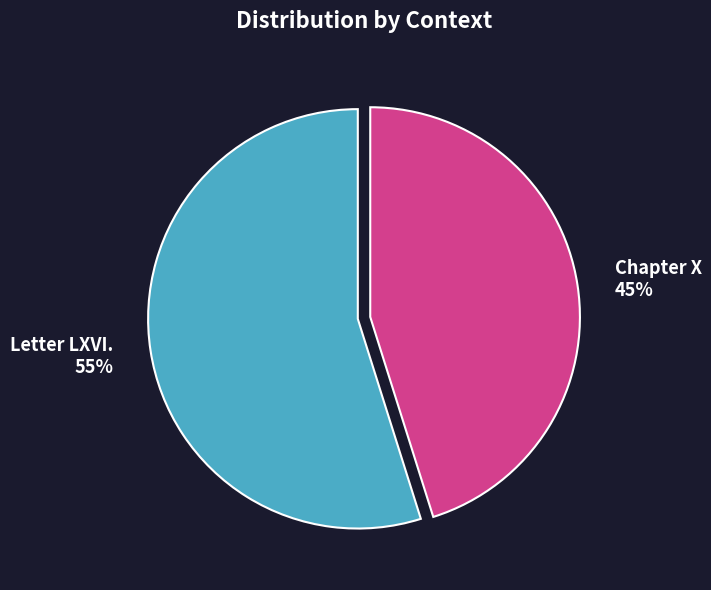

Which slice is the largest?

Letter LXVI.